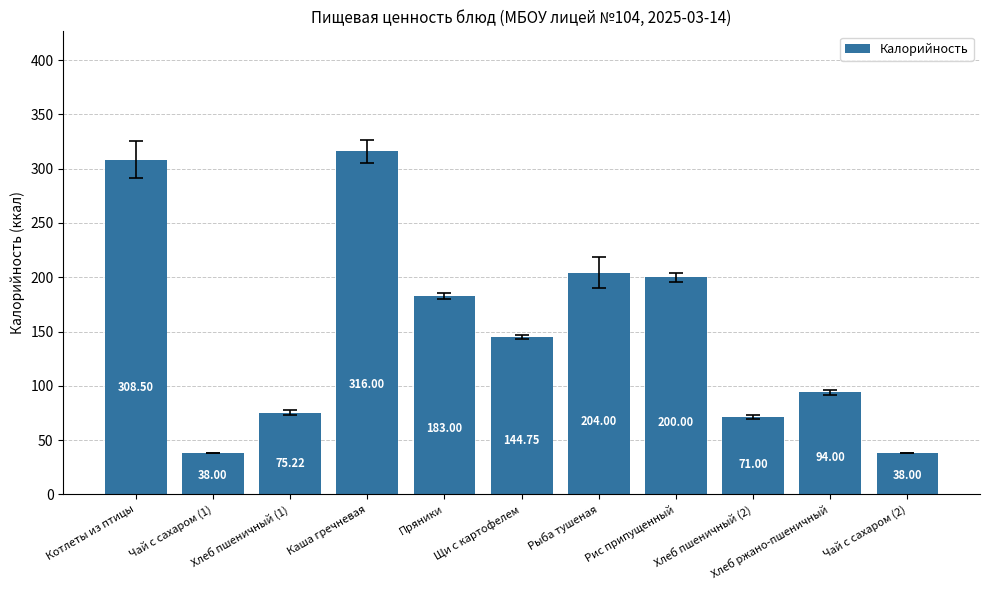

At which label does the data first exceed 144?

Котлеты из птицы